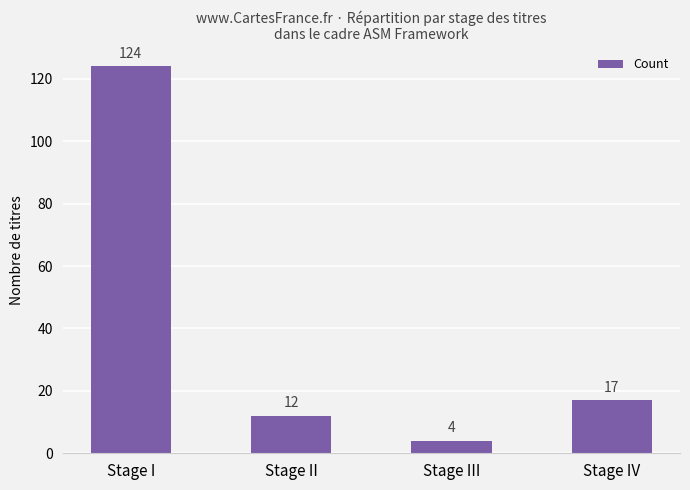

What is the difference between the second highest and minimum values?

13